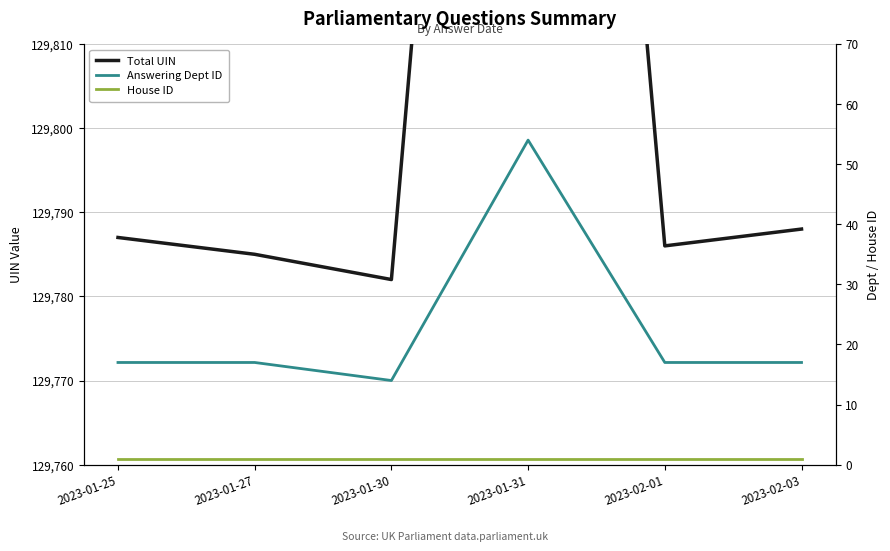

True or false: Answering Dept ID and House ID intersect in this chart.

False